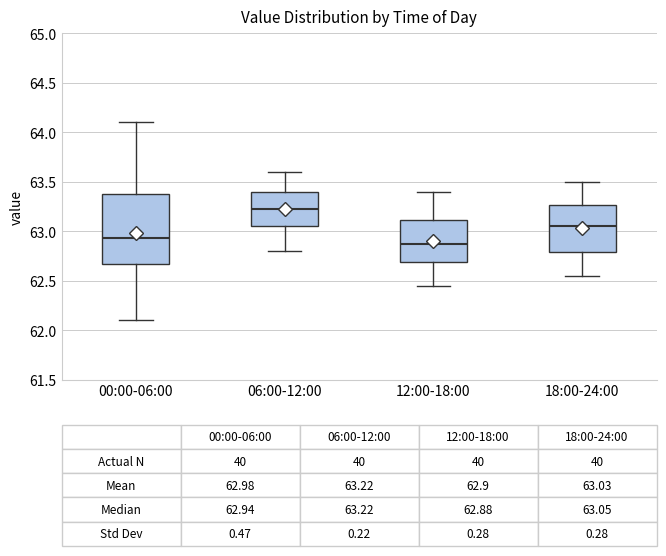

Which box has the highest median line?

06:00-12:00